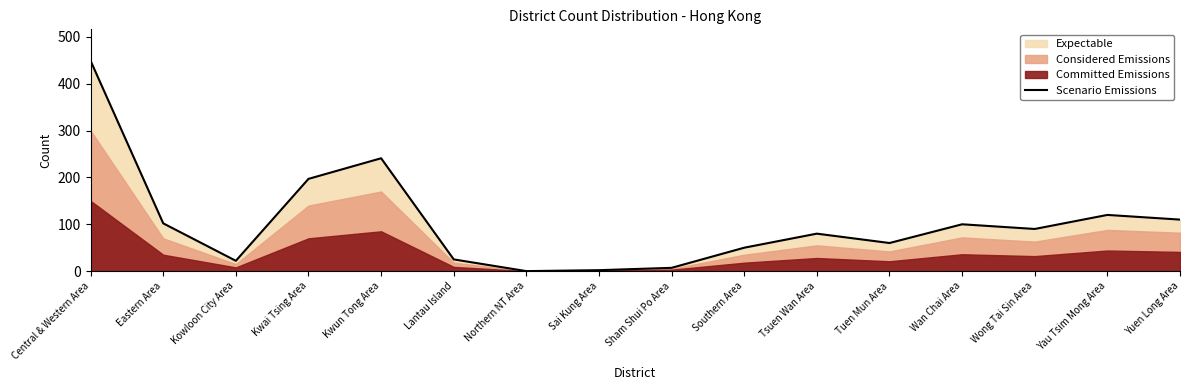

Is it true that the value at Tuen Mun Area is 60?

True